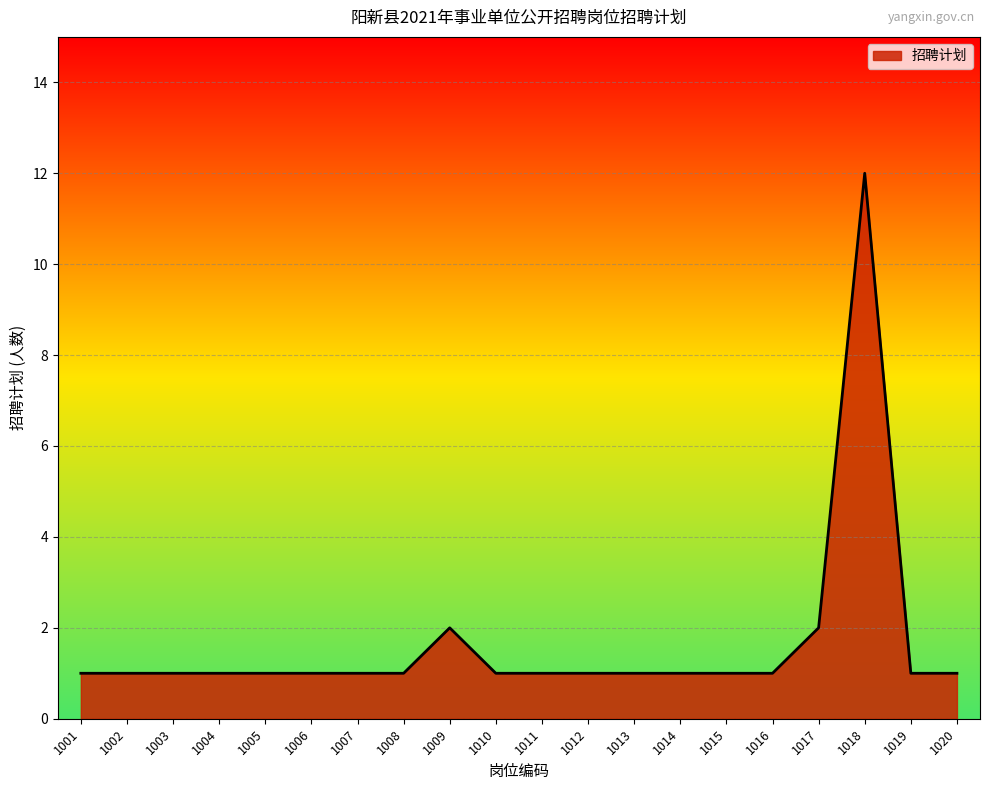

Does the chart display data point markers on the line(s)?

No